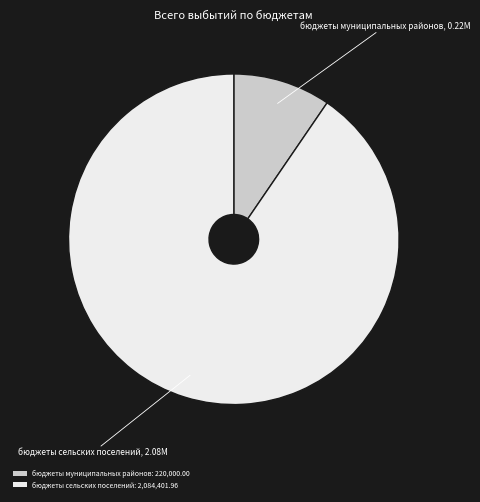

Combined, do бюджеты муниципальных районов and бюджеты сельских поселений account for over 50%?

Yes